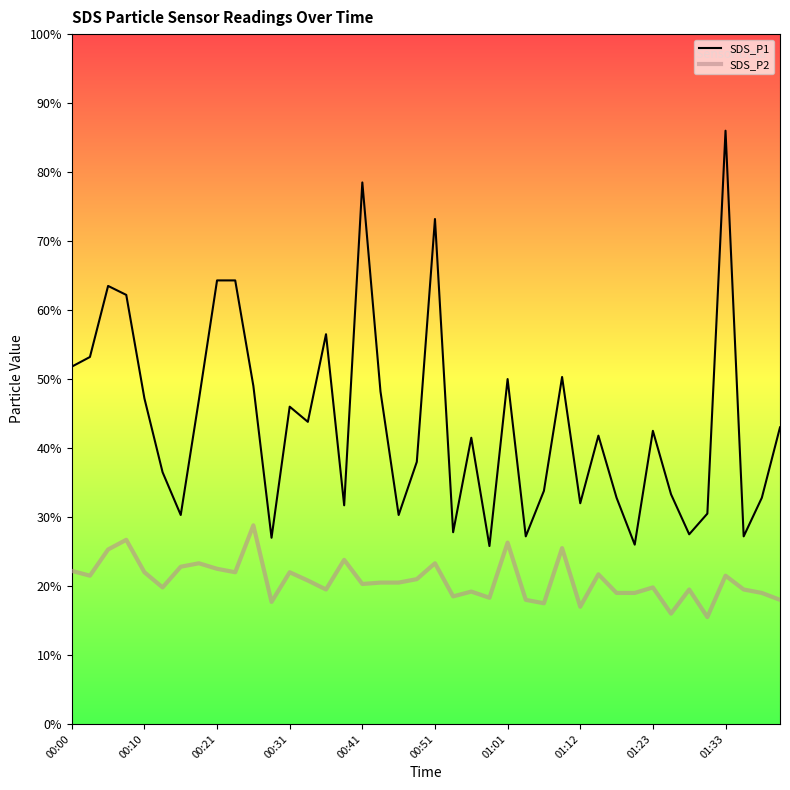

Does the chart display data point markers on the line(s)?

No